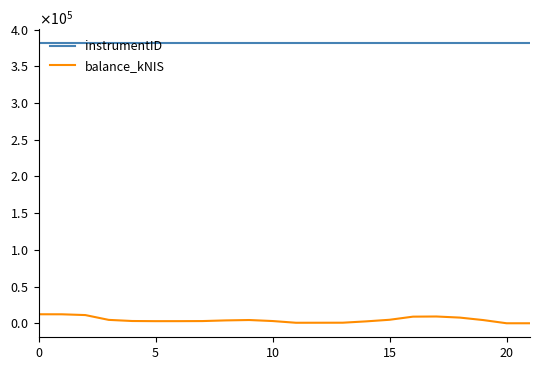

Is this an area chart (filled region under the line)?

No